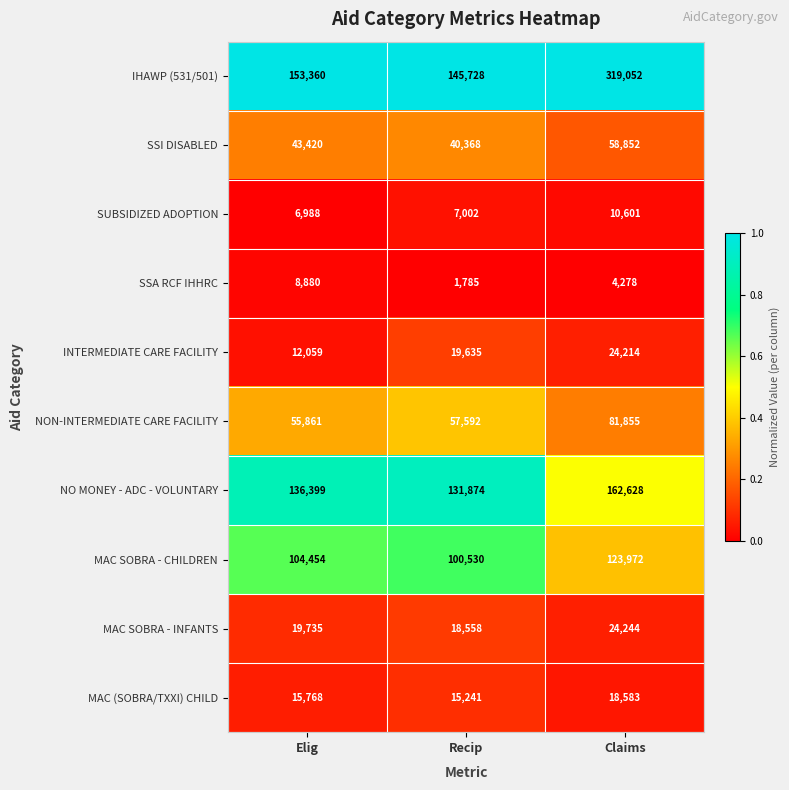

Read the INTERMEDIATE CARE FACILITY value at Recip, to the nearest 10.

19640